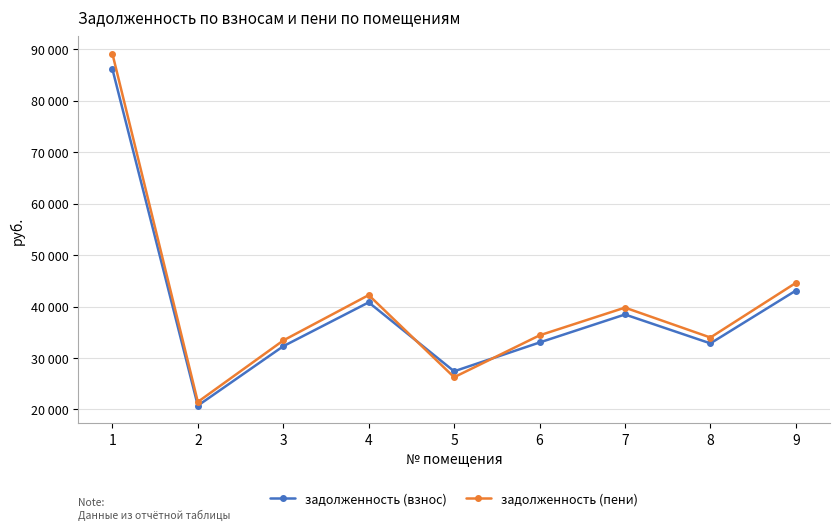

Reading right to left, transcribe all the data shown in this chart.

задолженность (взнос): 43097.0	32842.6	38455.0	33015.0	27417.3	40810.6	32288.2	20752.0	86125.0
задолженность (пени): 44589.8	33980.2	39787.0	34402.2	26268.5	42224.2	33406.6	21470.8	89108.2